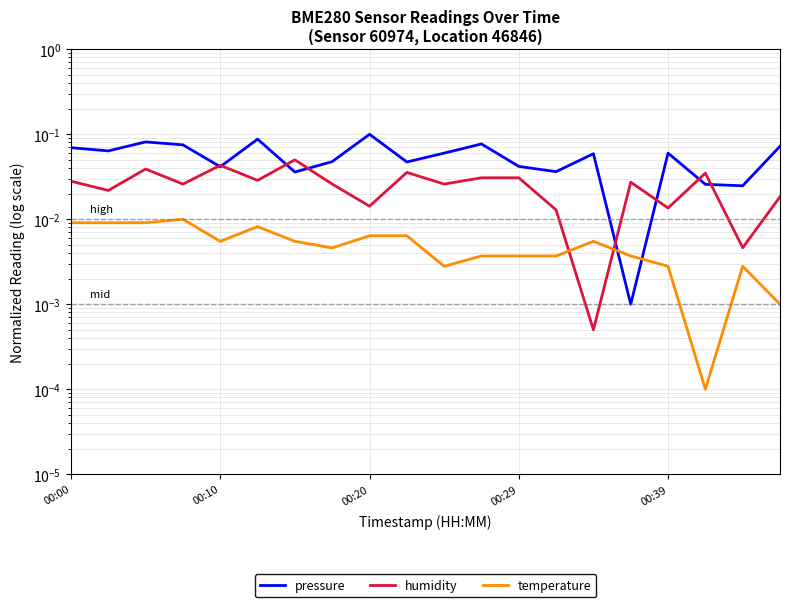

Does the chart have visible grid lines?

Yes